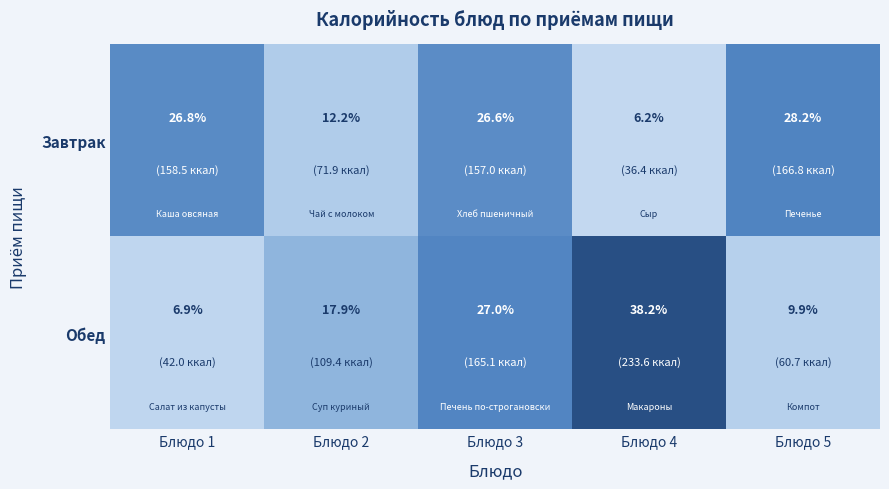

Reading left to right, extract all data points from this chart.

Завтрак: Блюдо 1=26.8	Блюдо 2=12.2	Блюдо 3=26.6	Блюдо 4=6.2	Блюдо 5=28.2
Обед: Блюдо 1=6.9	Блюдо 2=17.9	Блюдо 3=27.0	Блюдо 4=38.2	Блюдо 5=9.9